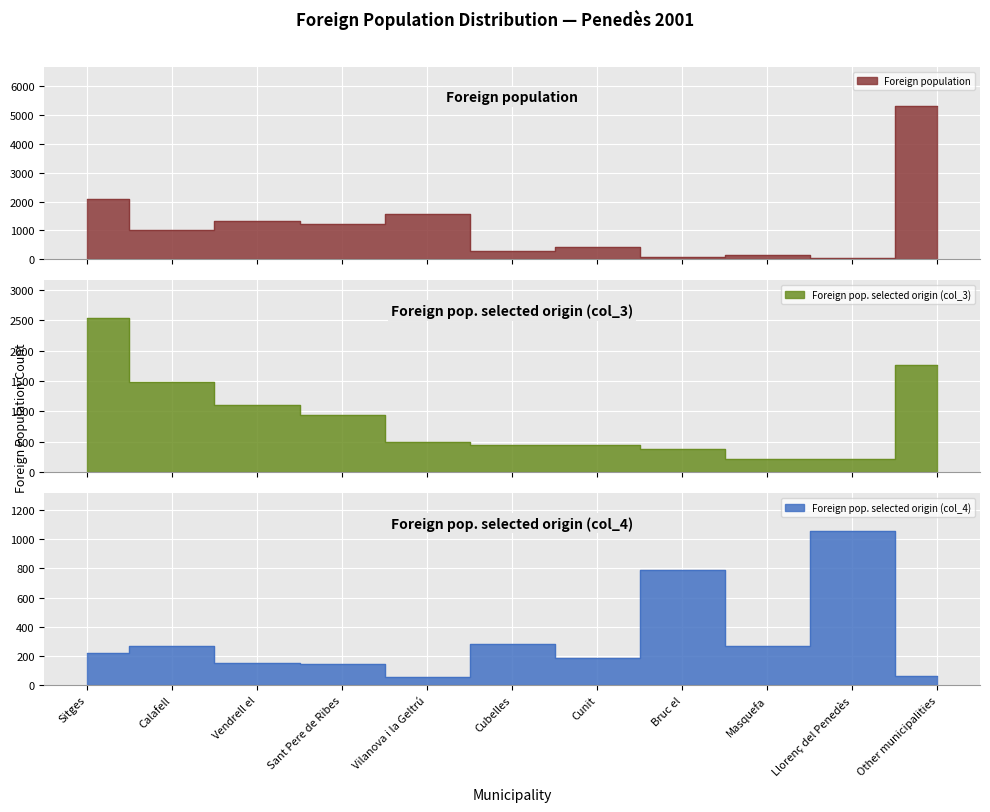

Reading right to left, extract all data points from this chart.

Foreign population: 5339	38	149	89	431	282	1577	1207	1331	1002	2087
Foreign pop. selected origin (col_3): 1758	220	220	385	440	440	495	934	1099	1484	2527
Foreign pop. selected origin (col_4): 60	1053	268	787	186	284	57	141	150	269	220